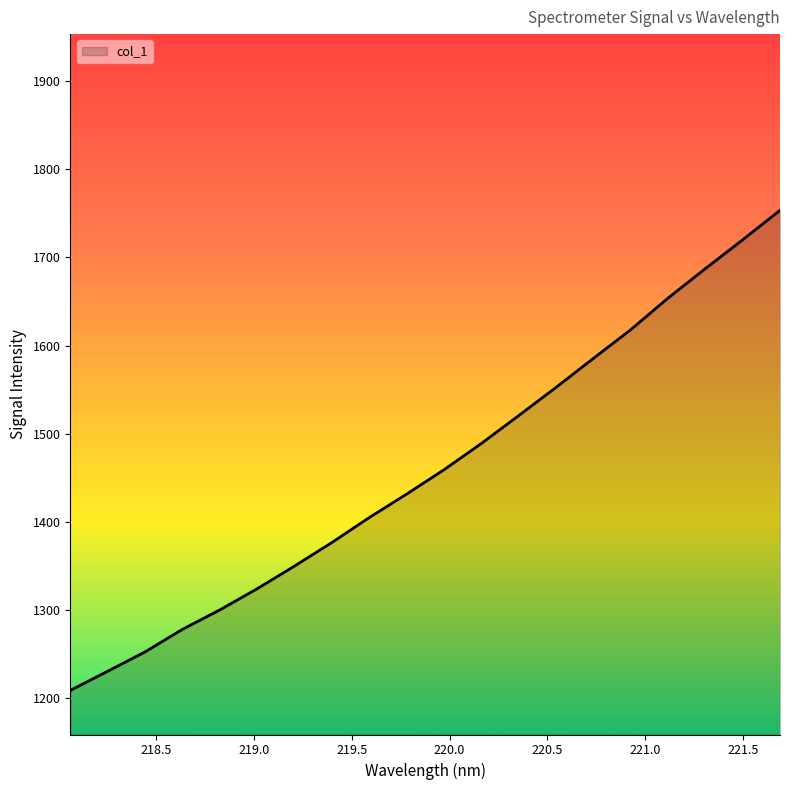

What is the minimum value shown in the chart?

1208.5